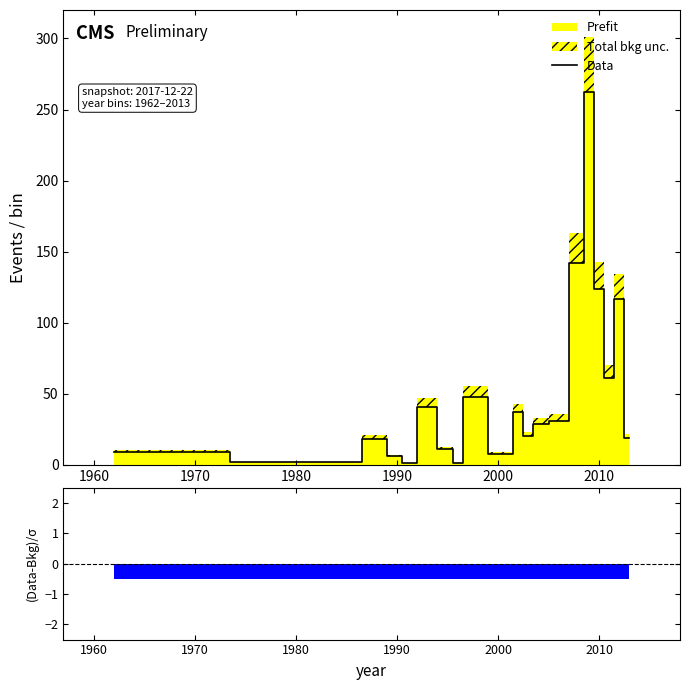

True or false: Data has a value of 6 at 1990.

True